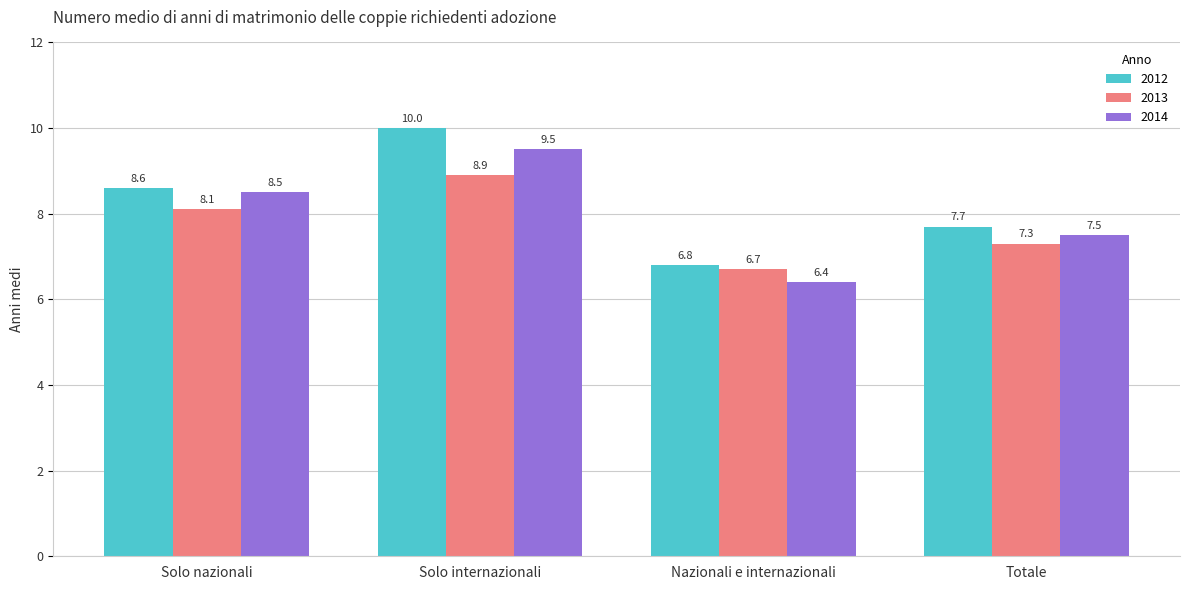

Reading left to right, extract all data points from this chart.

2012: 8.6	10.0	6.8	7.7
2013: 8.1	8.9	6.7	7.3
2014: 8.5	9.5	6.4	7.5